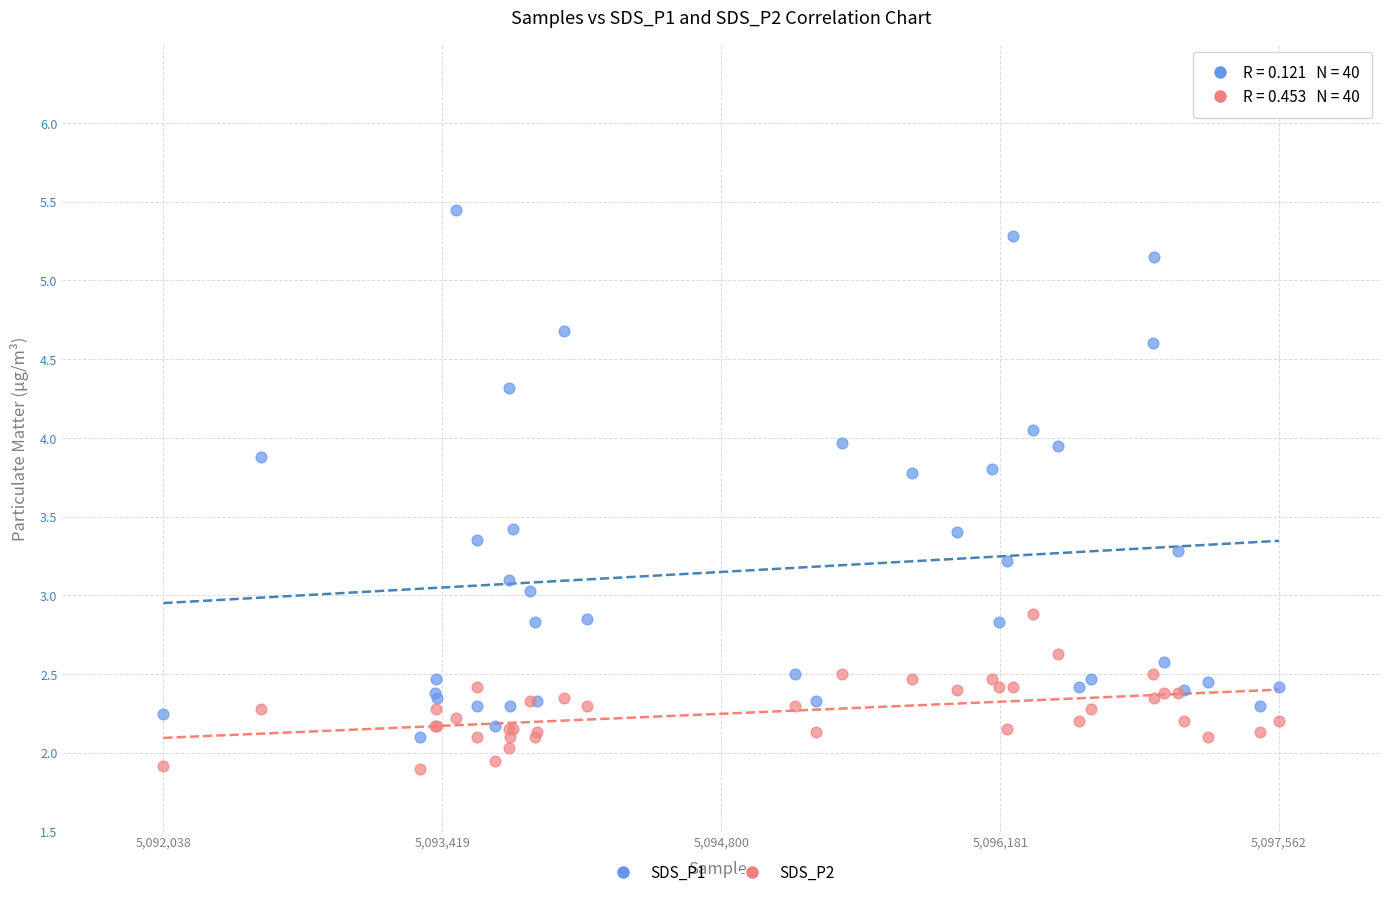

What is the X range (max minus min) for the scatter plot?

5524.0